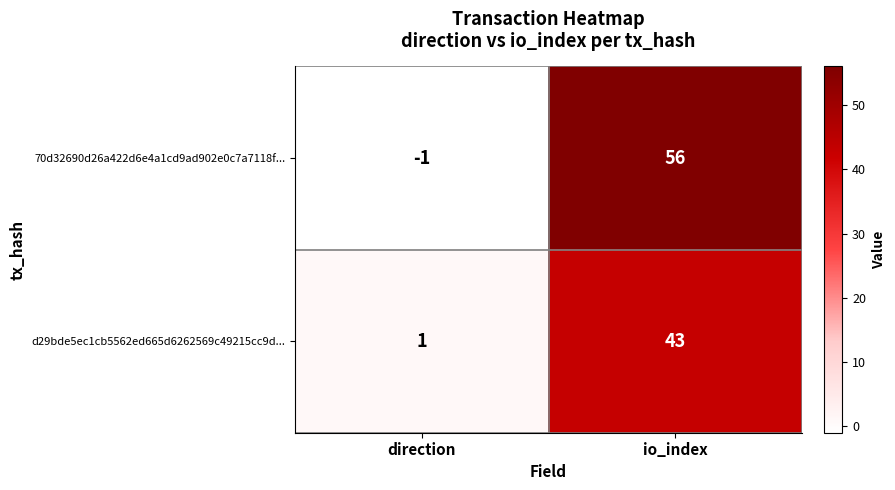

What is the difference between the highest and lowest values at direction?

2